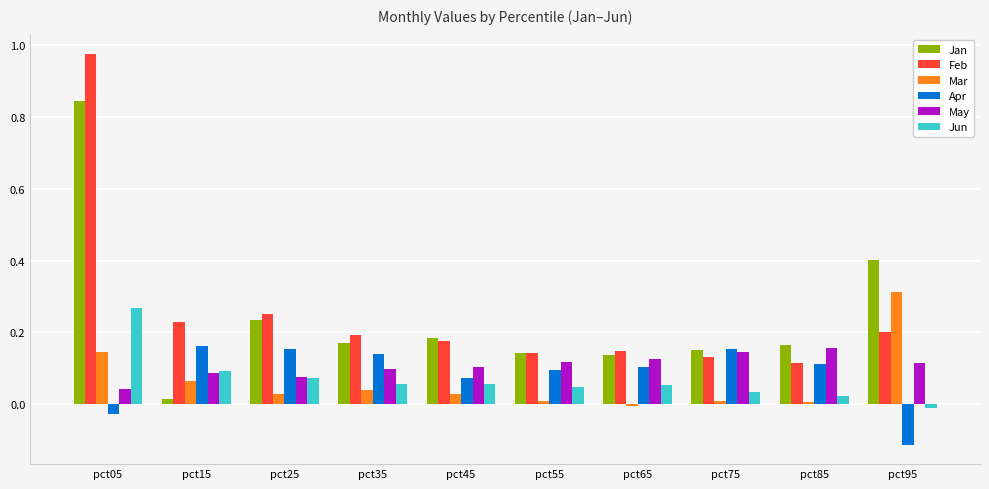

The Feb series shows 0.1 at pct65. True or false?

True